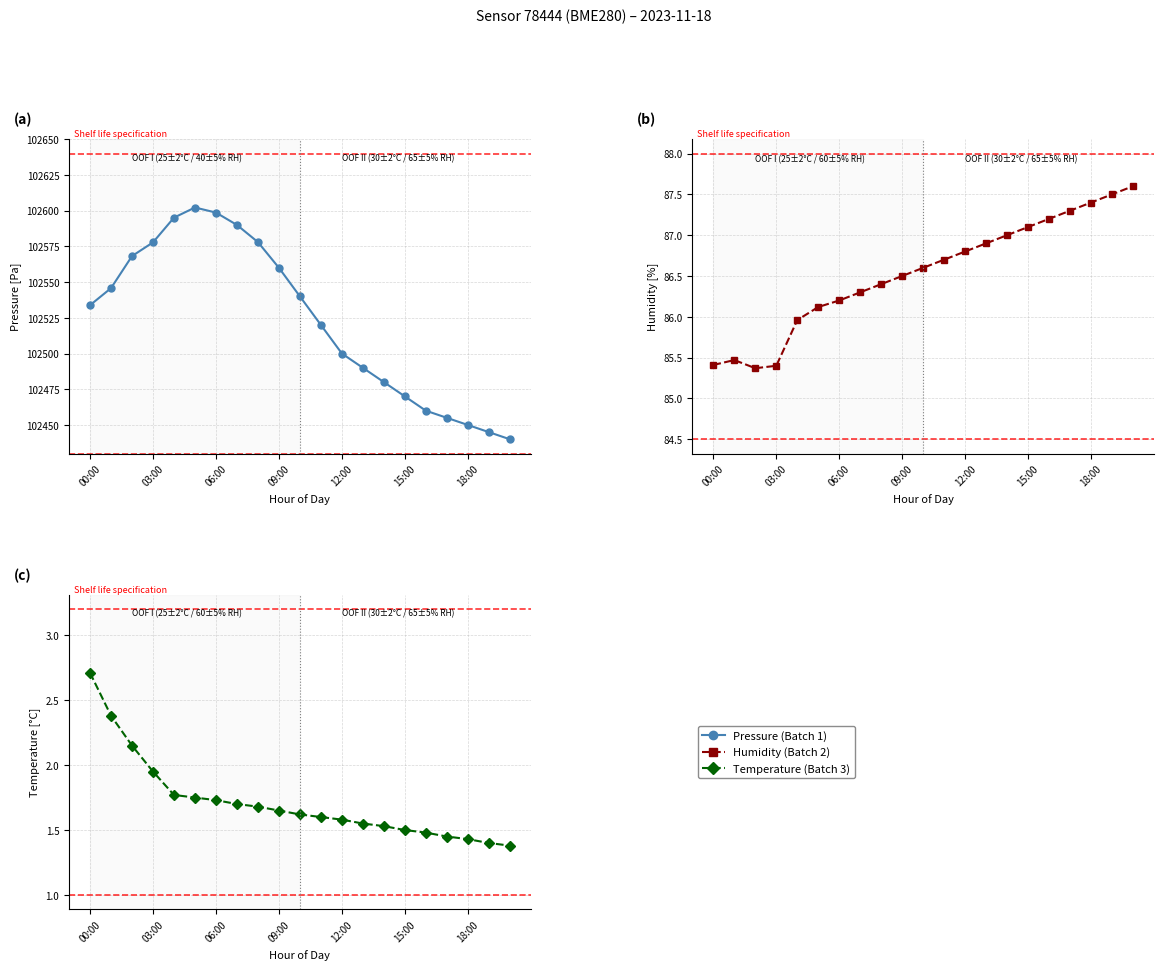

What is the sum of all Temperature (Batch 3) values?

36.0